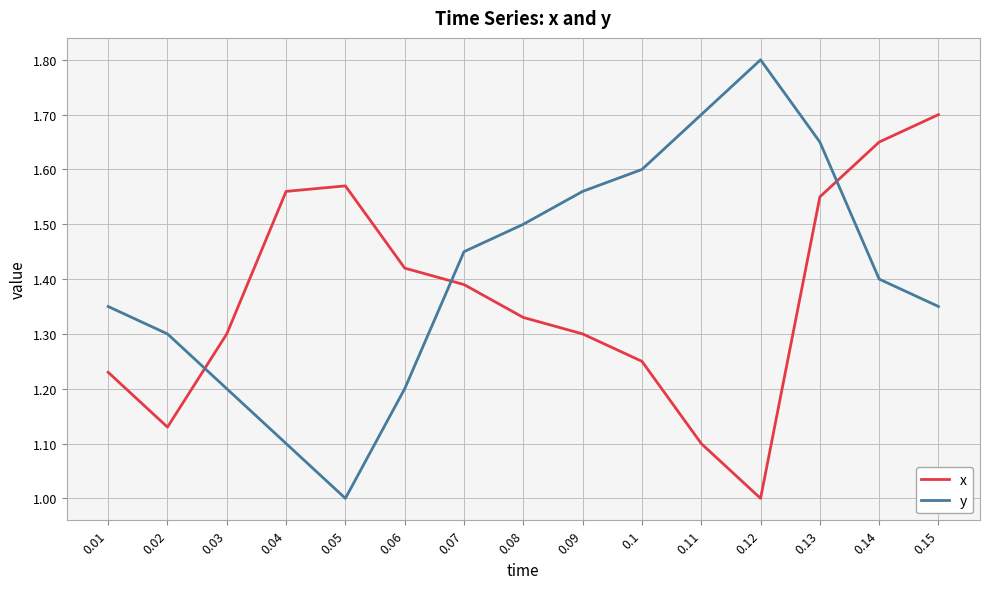

Which series has the largest total across all categories?

y